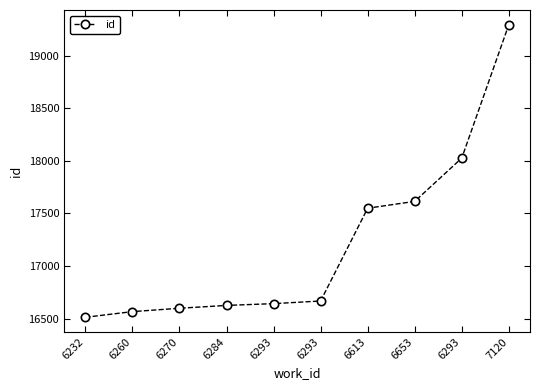

Is it true that the value at 6293 is 16642?

True